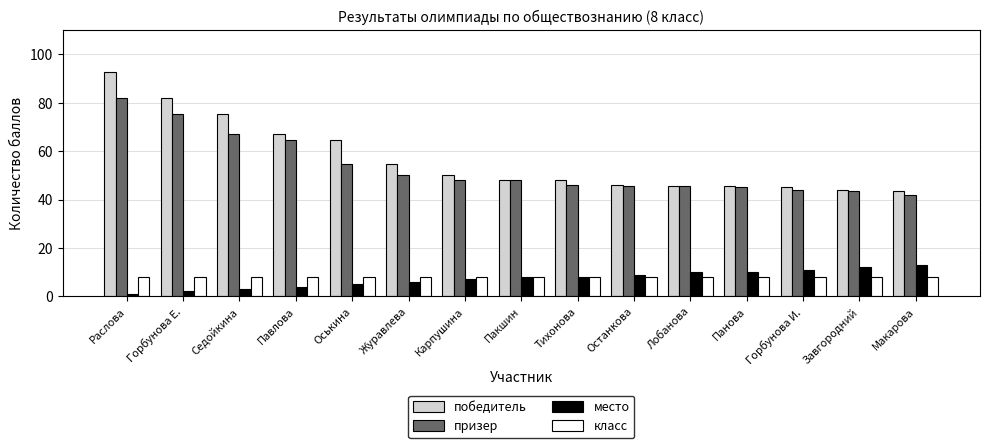

Which series has the widest spread of values?

победитель